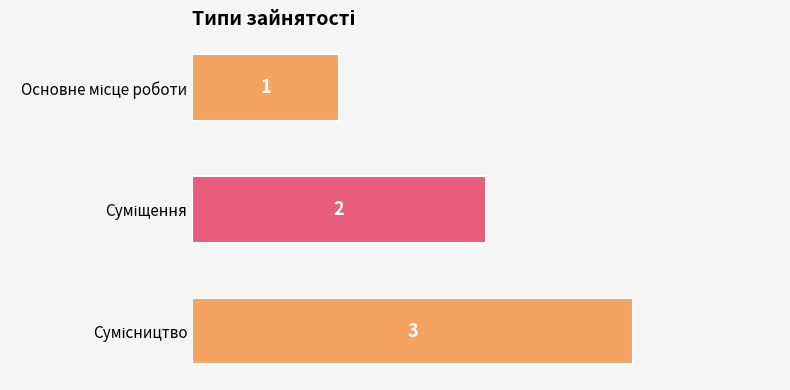

How many values are between 1 and 3?

3